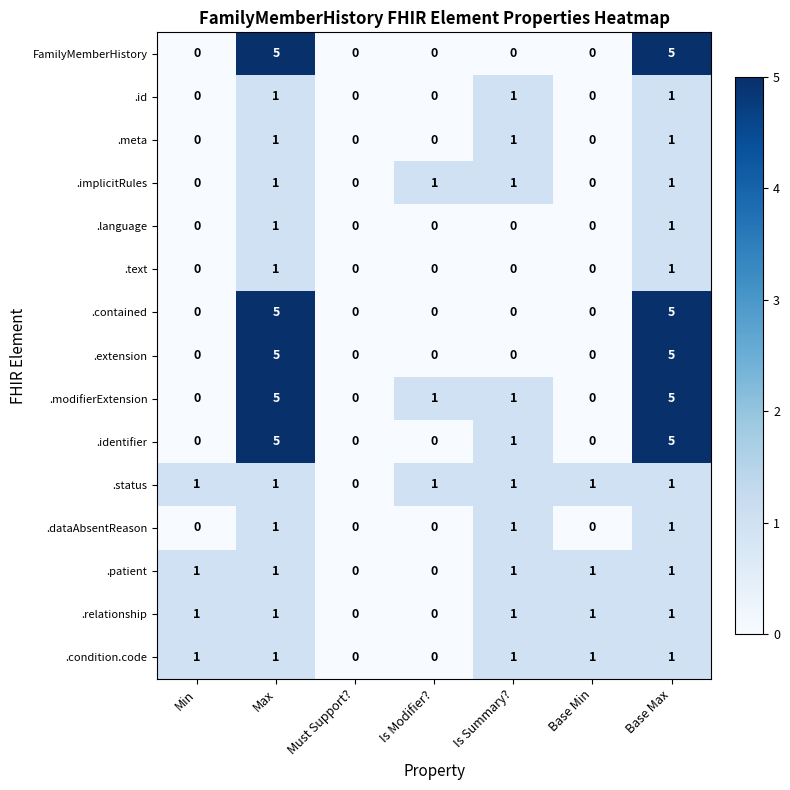

Is it true that .extension equals 3 at Is Modifier??

False